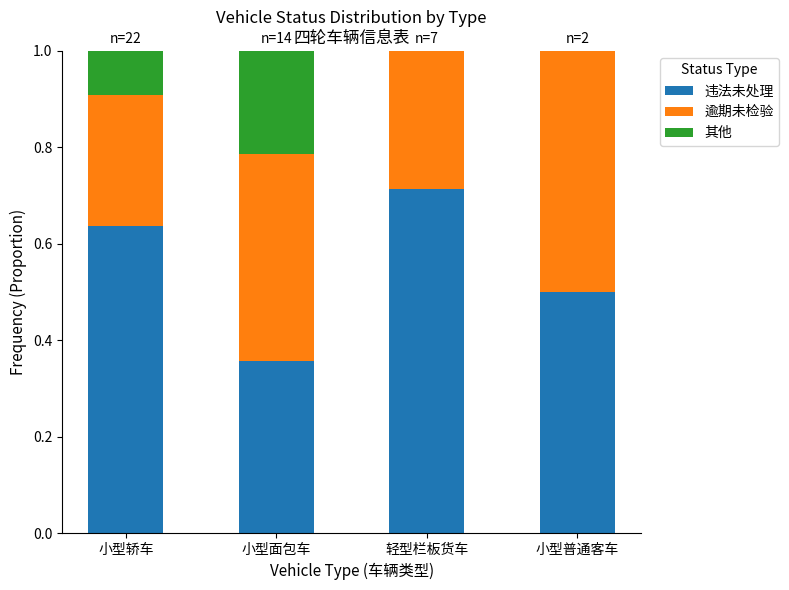

The 违法未处理 series shows 0.5 at 小型普通客车. True or false?

True